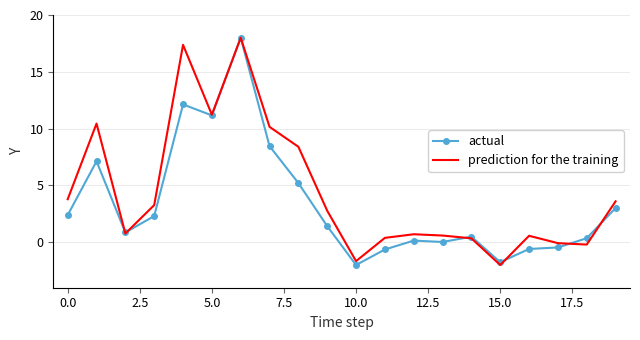

What is the greatest value displayed?

18.0